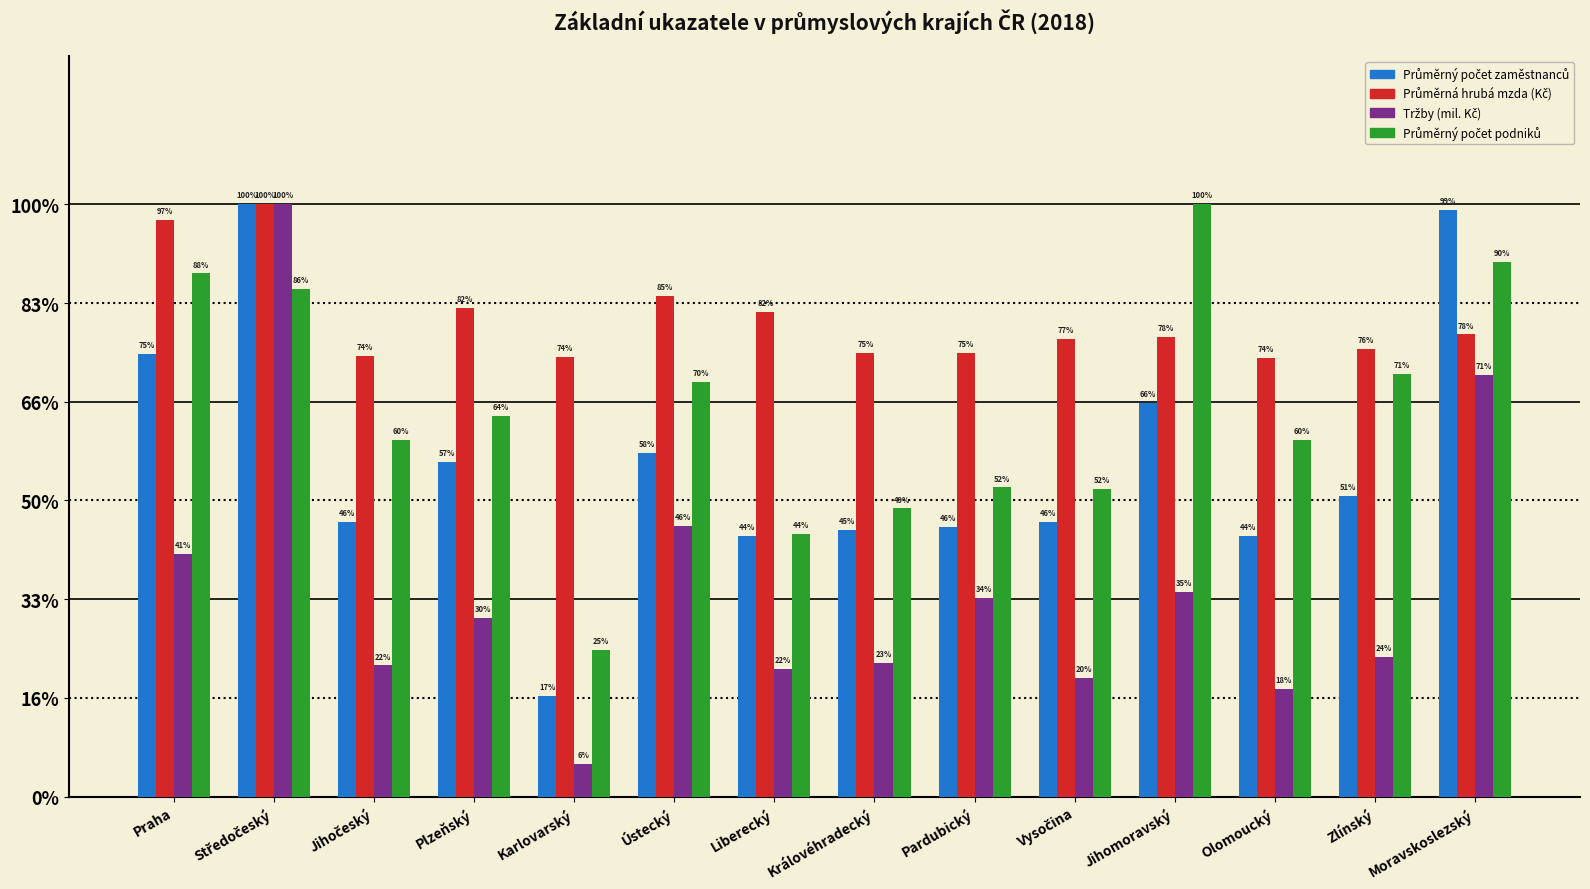

True or false: Tržby (mil. Kč) has a value of 0.1 at Karlovarský.

False